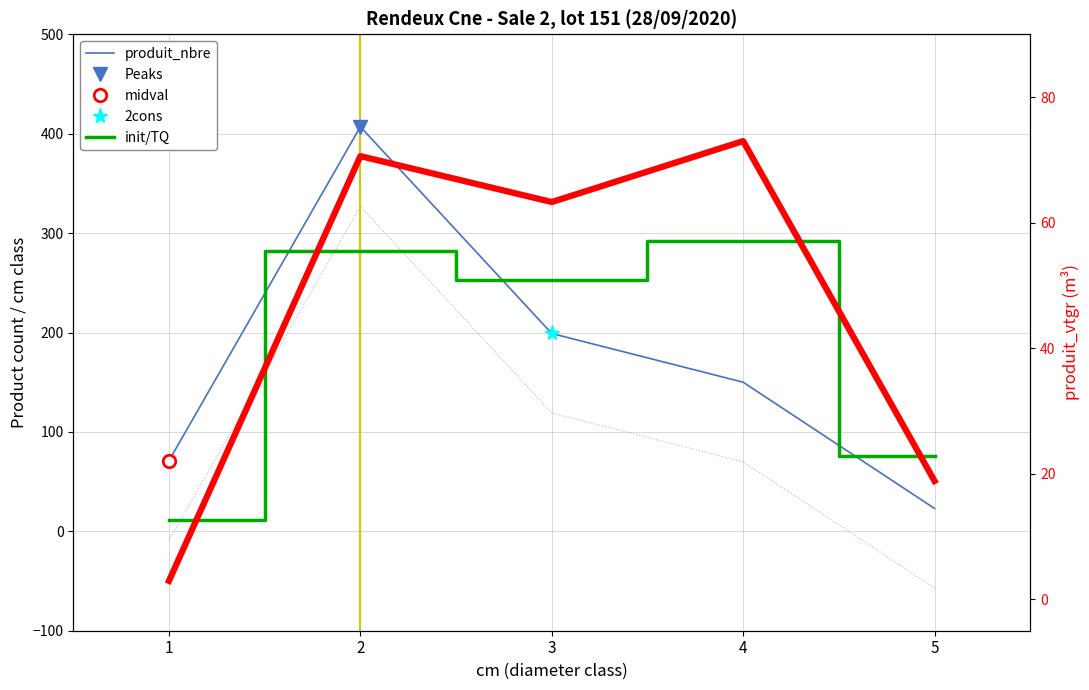

Where is the first local maximum for init/TQ?

2